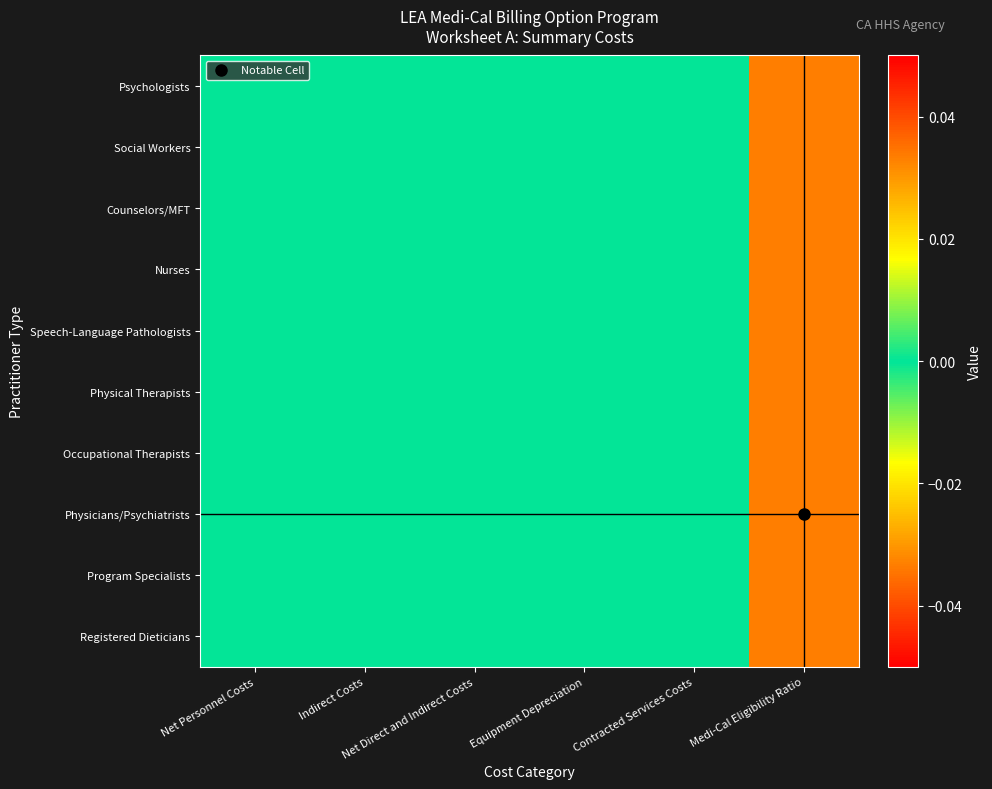

Rank the series at Indirect Costs from lowest to highest value.

Psychologists, Social Workers, Counselors/MFT, Nurses, Speech-Language Pathologists, Physical Therapists, Occupational Therapists, Physicians/Psychiatrists, Program Specialists, Registered Dieticians